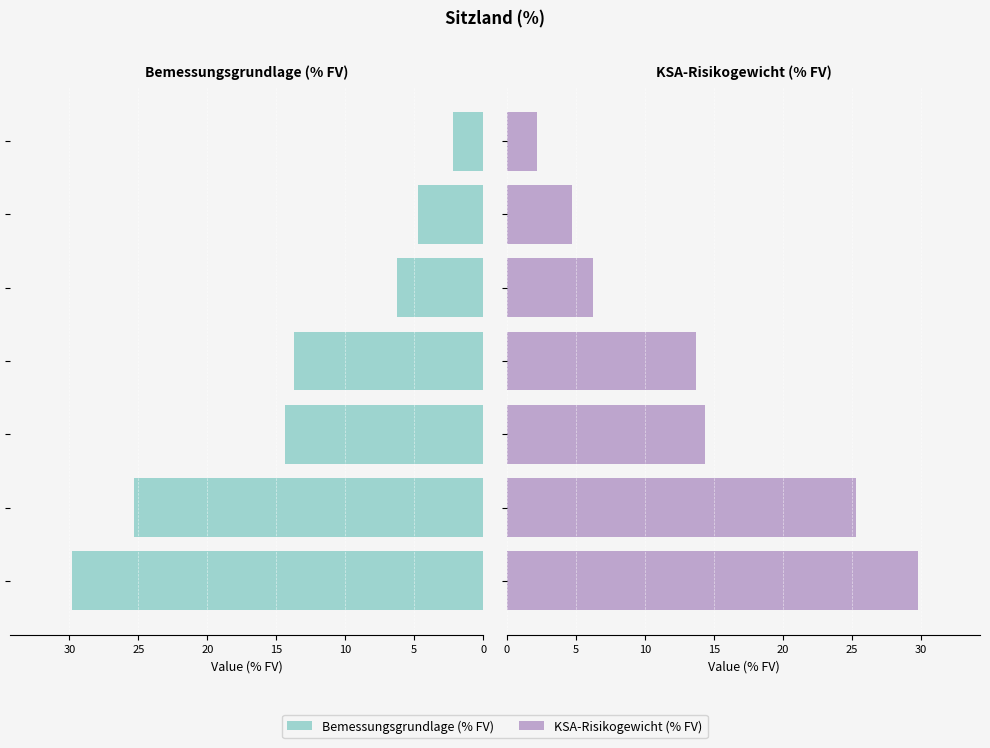

Reading left to right, list all the values displayed in this chart.

Bemessungsgrundlage (% FV): 0=29.8	5=25.3	10=14.4	15=13.7	20=6.2	25=4.7	30=2.2
KSA-Risikogewicht (% FV): 0=29.8	5=25.3	10=14.4	15=13.7	20=6.2	25=4.7	30=2.2